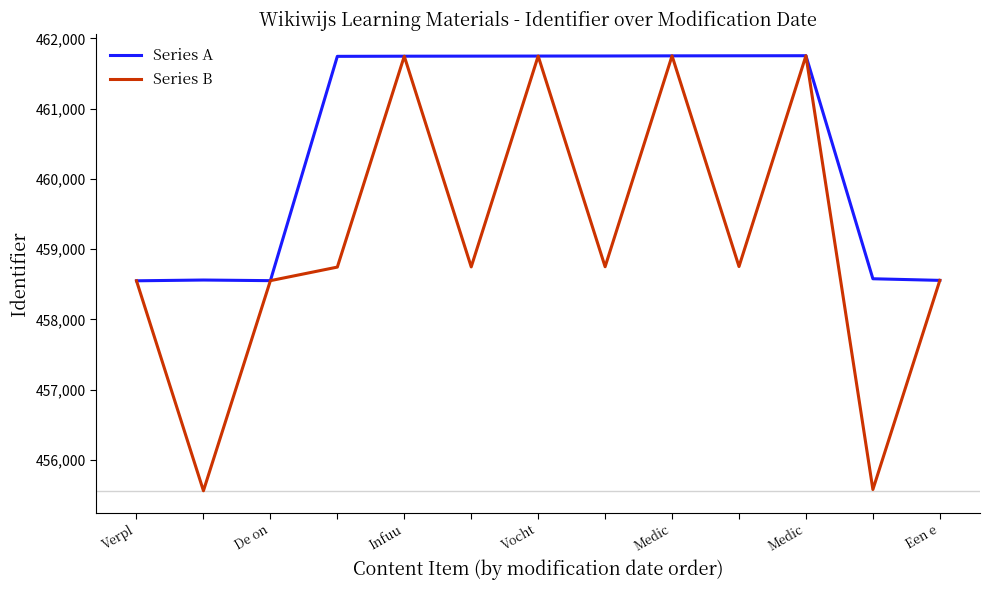

List the series in order of their overall mean, lowest first.

Series B, Series A